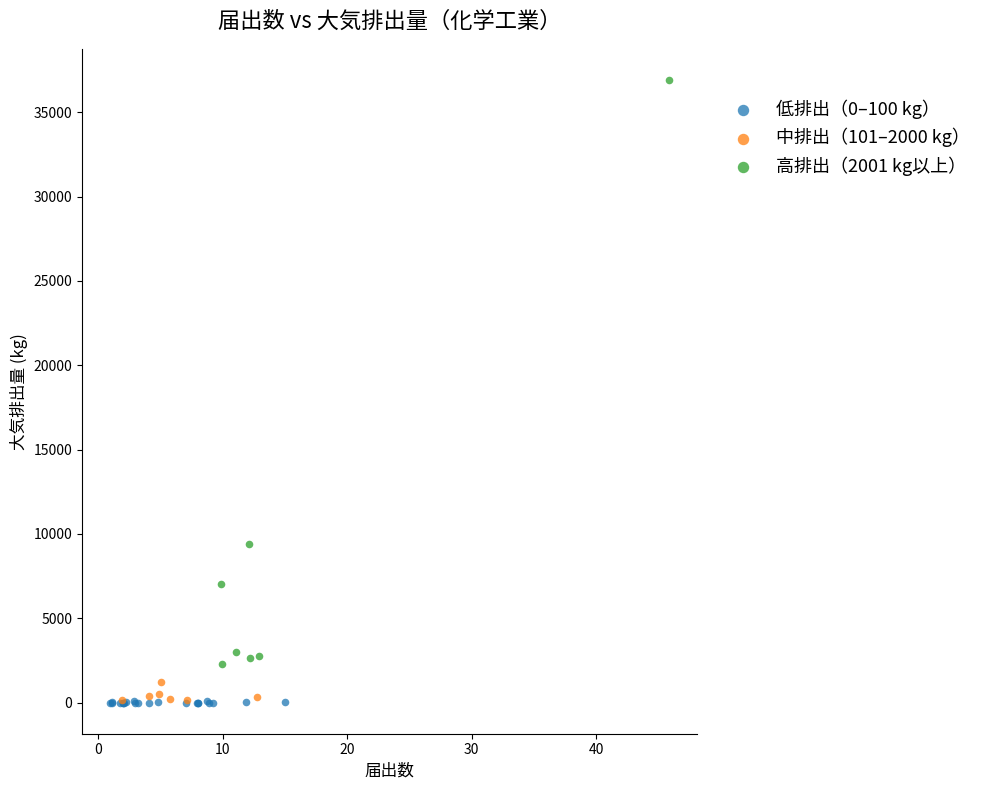

Which series reaches the maximum Y coordinate?

高排出（2001 kg以上）